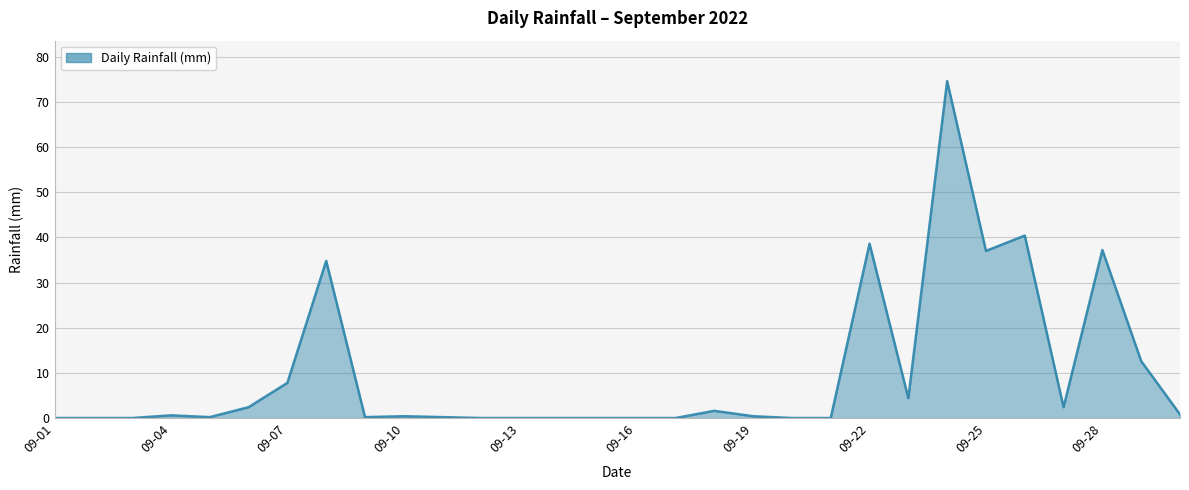

What is the maximum value shown in the chart?

74.6